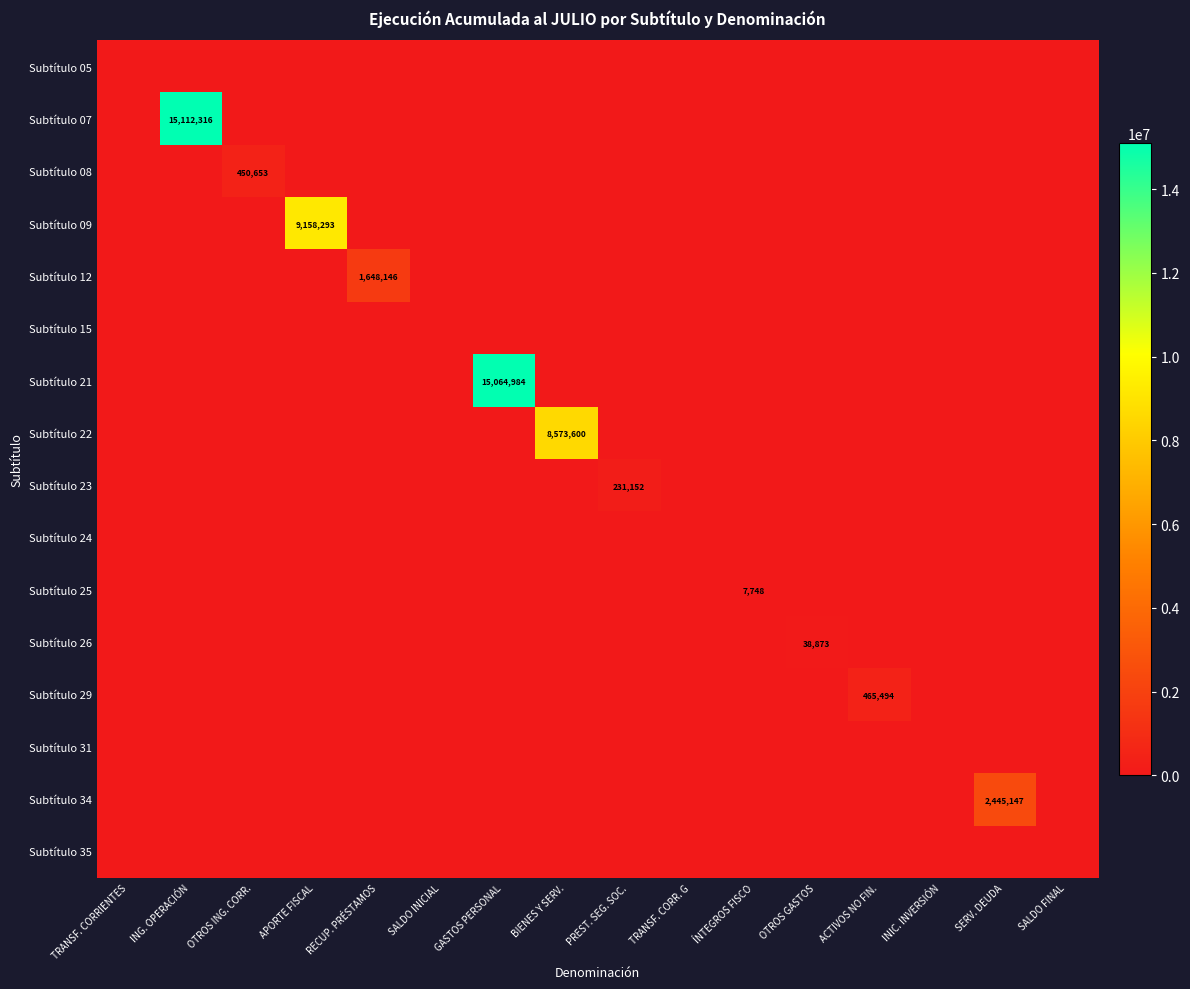

What is the difference between the maximum and minimum values in the Subtítulo 26 series?

38873